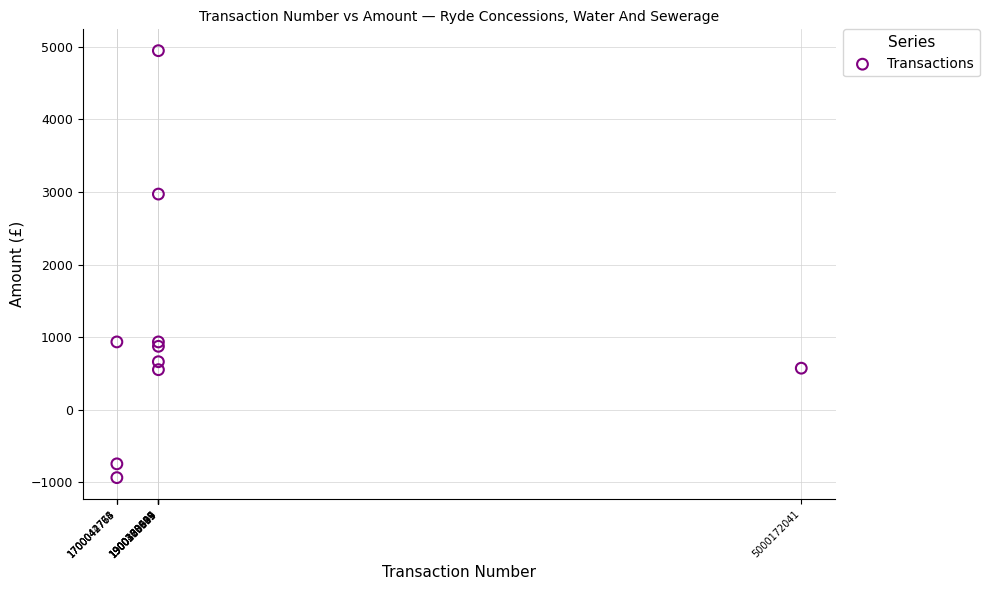

What Y value in the scatter plot is closest to 2006?

2972.0